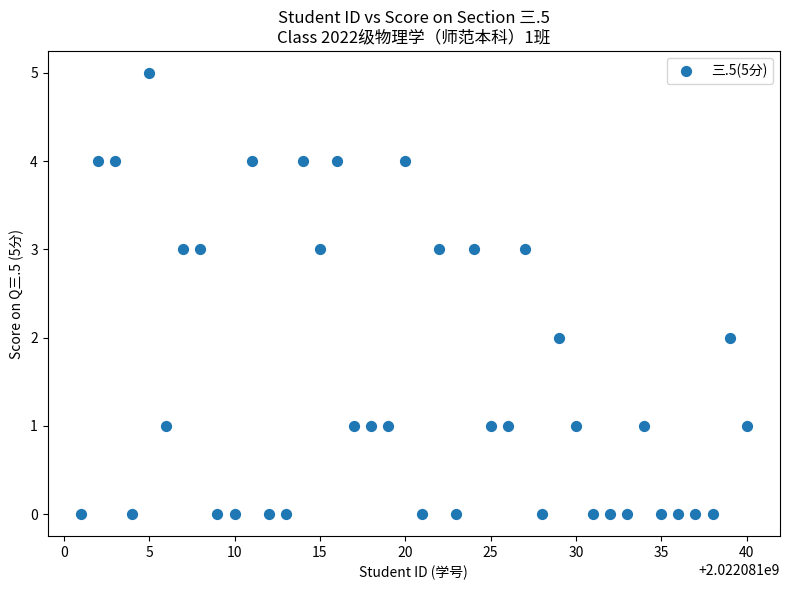

What is the range of X values (max minus min)?

39